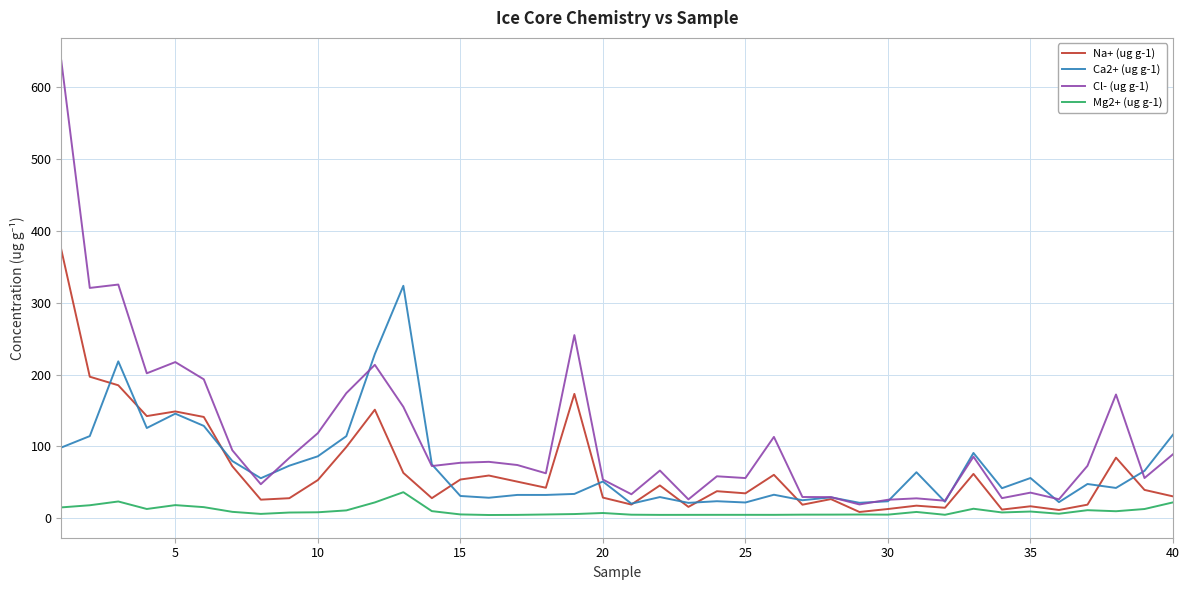

In Mg2+ (ug g-1), how many points are lower than both neighbors (excluding endpoints)?

10